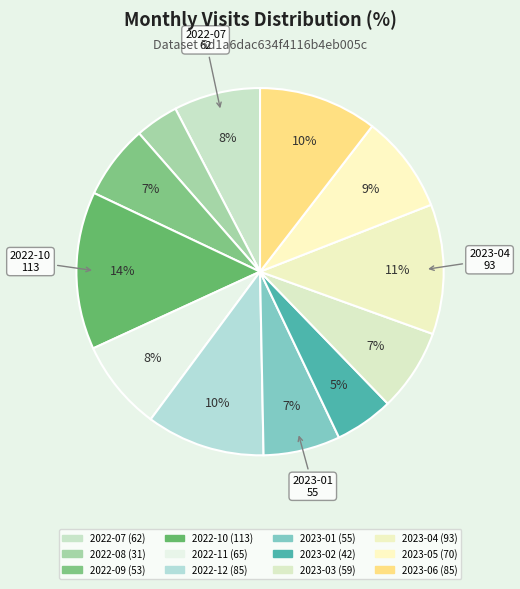

How many segments does this pie chart have?

12